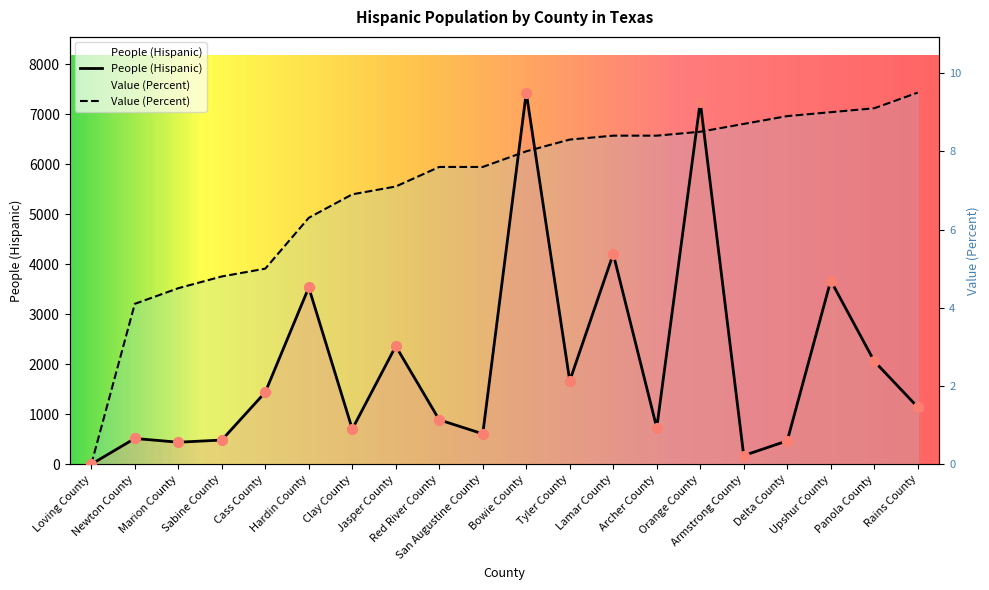

What are all the series names shown in the legend?

People (Hispanic), Value (Percent)